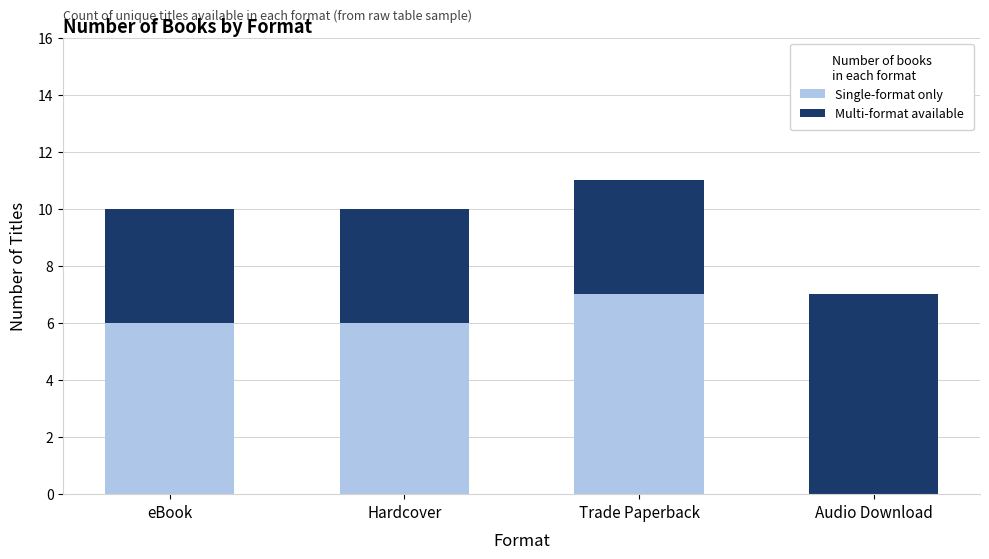

What is the approximate value of Single-format only at Trade Paperback?

7